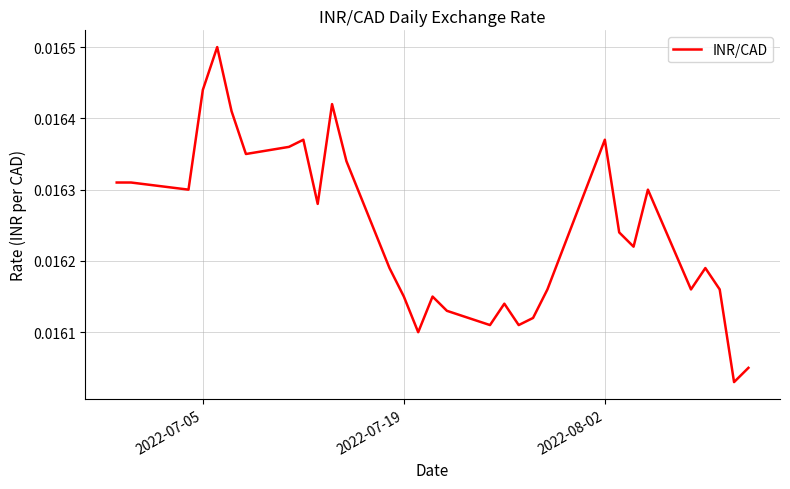

Does the chart have visible grid lines?

Yes